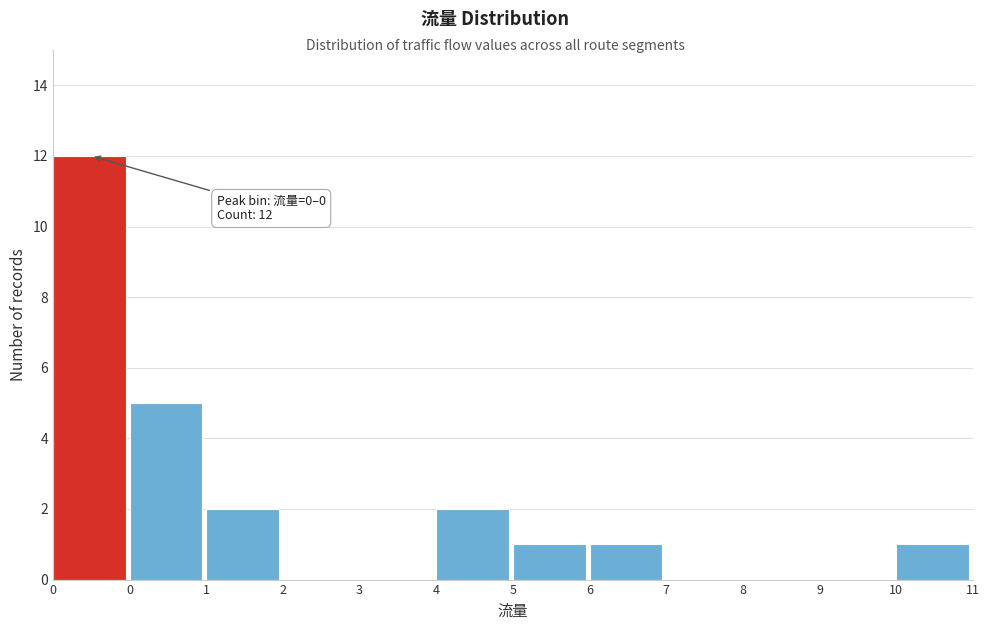

Count the number of categories in the chart.

12